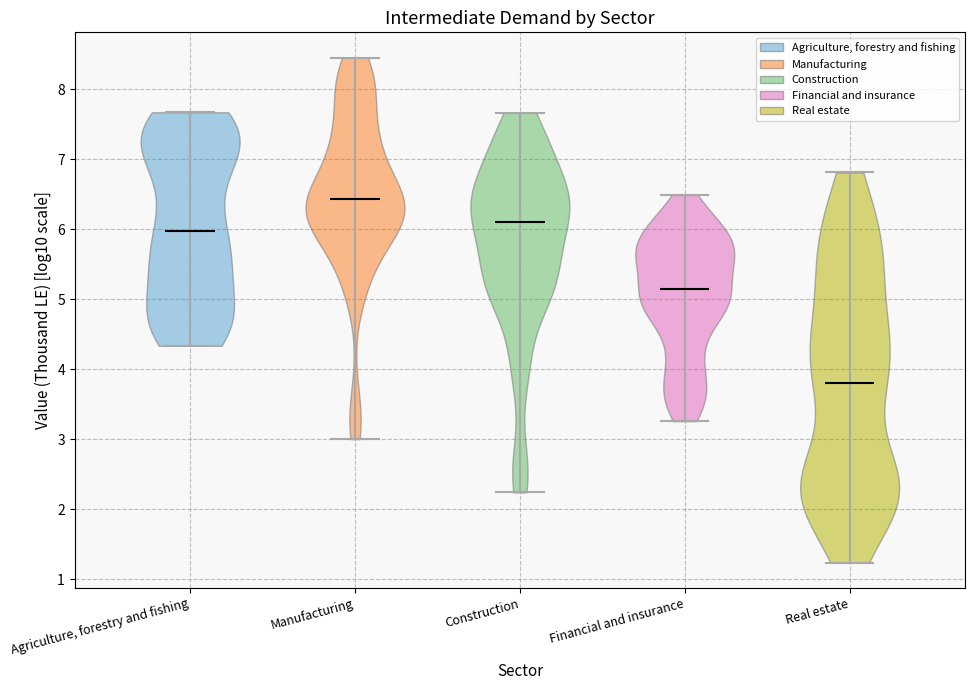

Reading left to right, read every violin against the y-axis: where its median line is, and the lowest and highest points it reaches. The values are not printed on the chart, so give them approximately, as read against the axis.

Agriculture, forestry and fishing: median line 6.0, lowest point 4.3, highest point 7.7
Manufacturing: median line 6.4, lowest point 3.0, highest point 8.5
Construction: median line 6.1, lowest point 2.2, highest point 7.7
Financial and insurance: median line 5.1, lowest point 3.3, highest point 6.5
Real estate: median line 3.8, lowest point 1.2, highest point 6.8